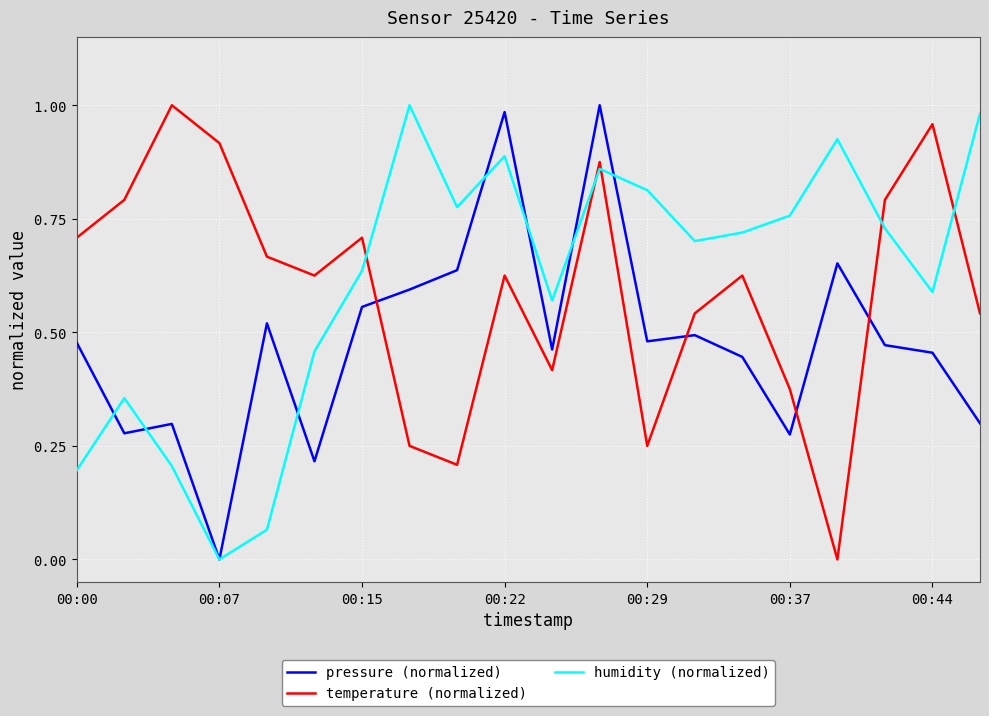

True or false: pressure (normalized) and temperature (normalized) intersect in this chart.

True